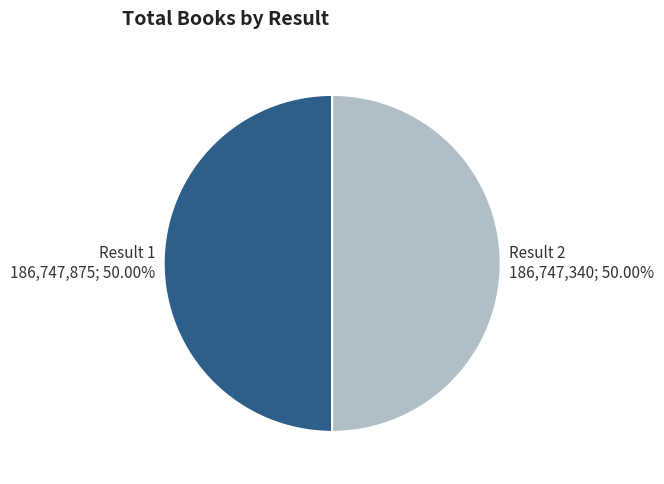

What is the ratio of the value at Result 2 186,747,340; 50.00% to the value at Result 1 186,747,875; 50.00%?

1.0